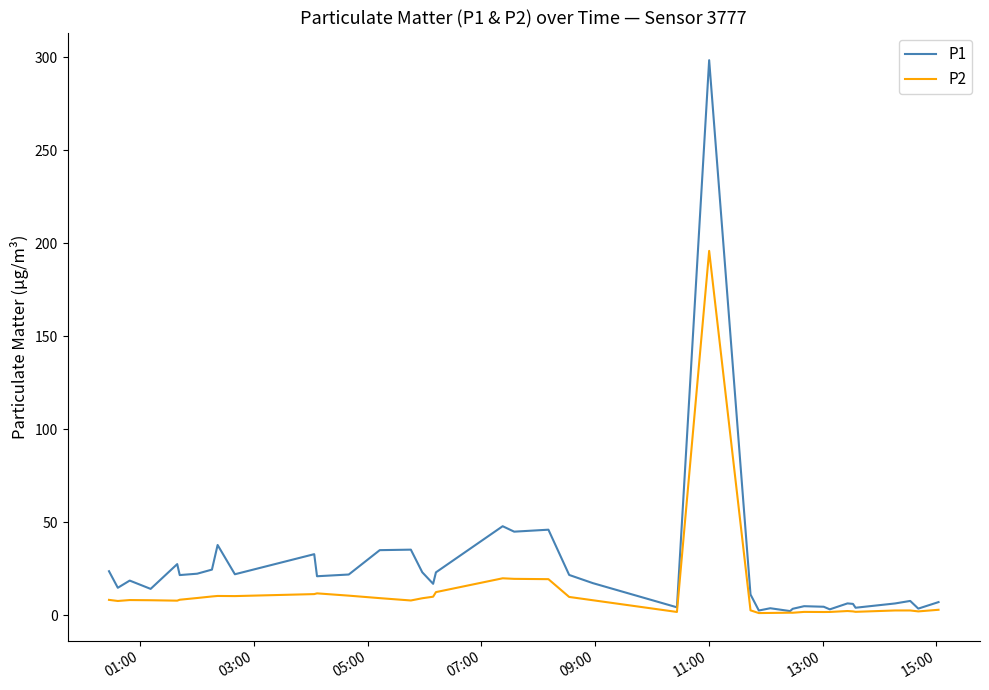

What is the maximum value shown in the chart?

298.5